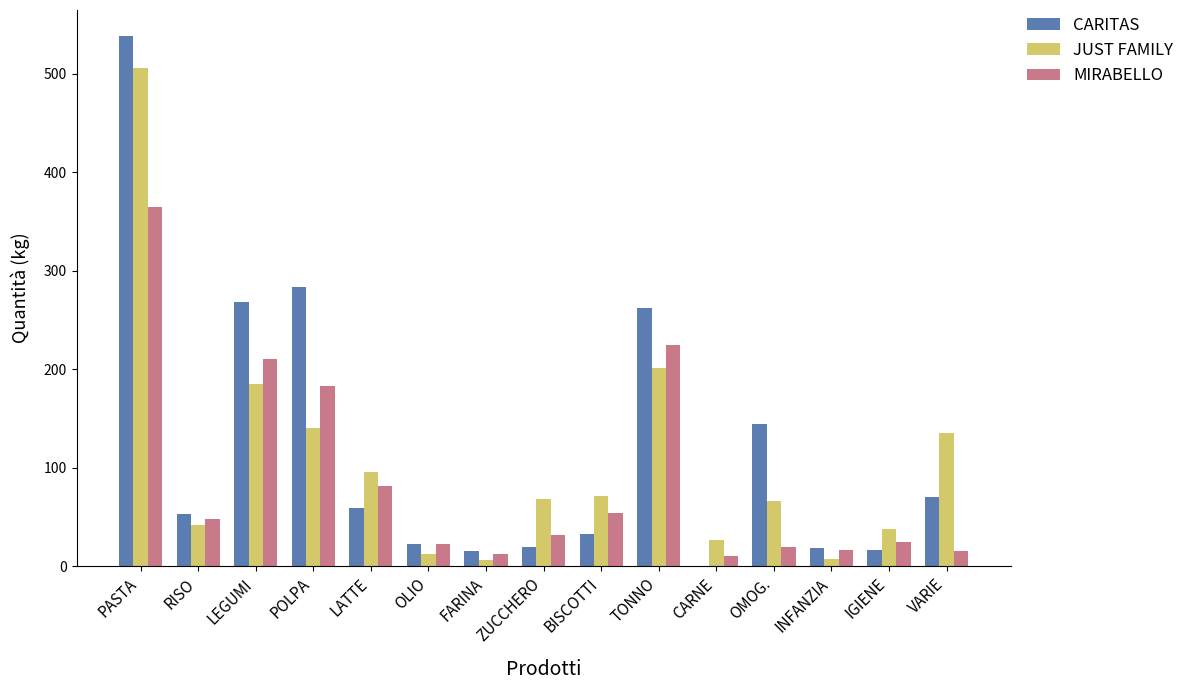

Where is JUST FAMILY nearest to the value 256?

TONNO